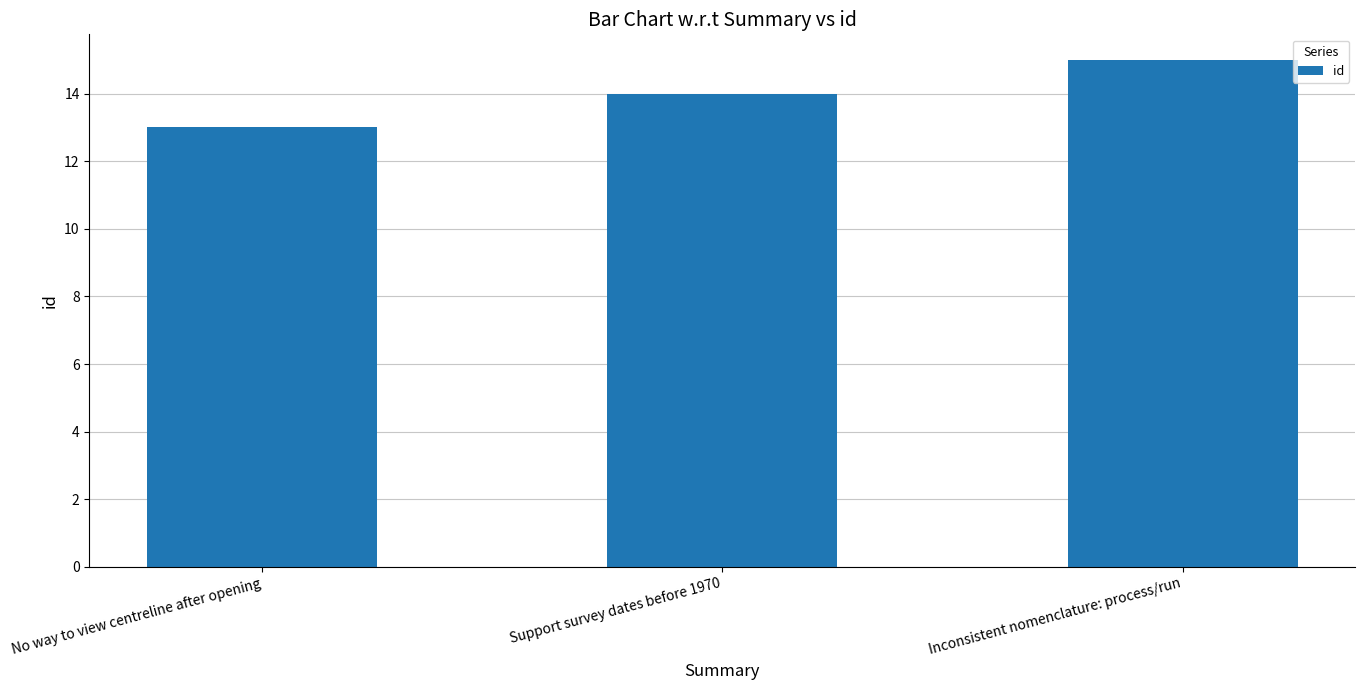

What is the change in value from Support survey dates before 1970 to Inconsistent nomenclature: process/run?

+1